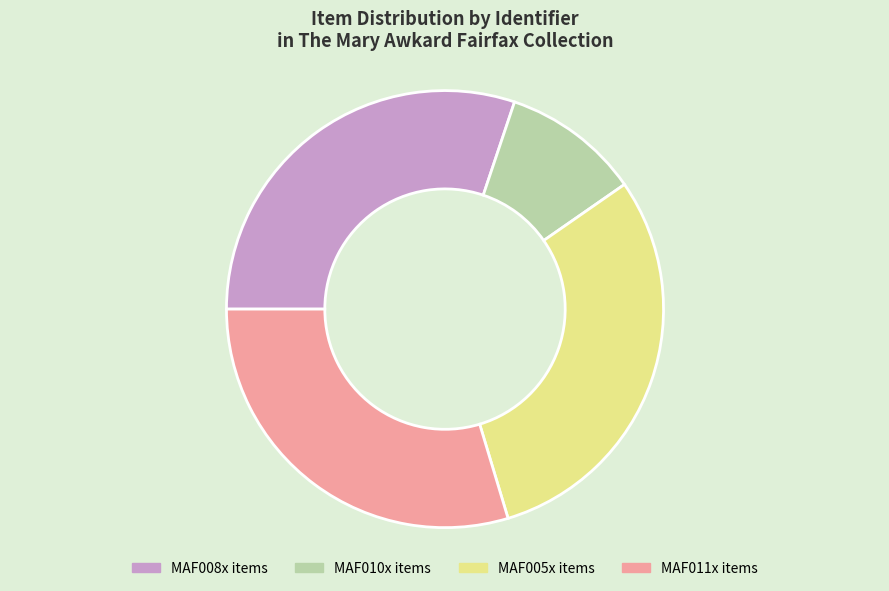

Is there a majority slice in this chart?

No